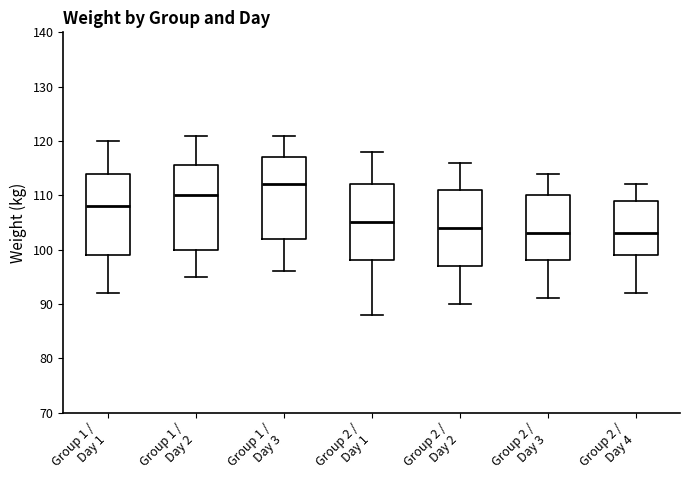

Which box's median line is the highest?

Group 1 / Day 3